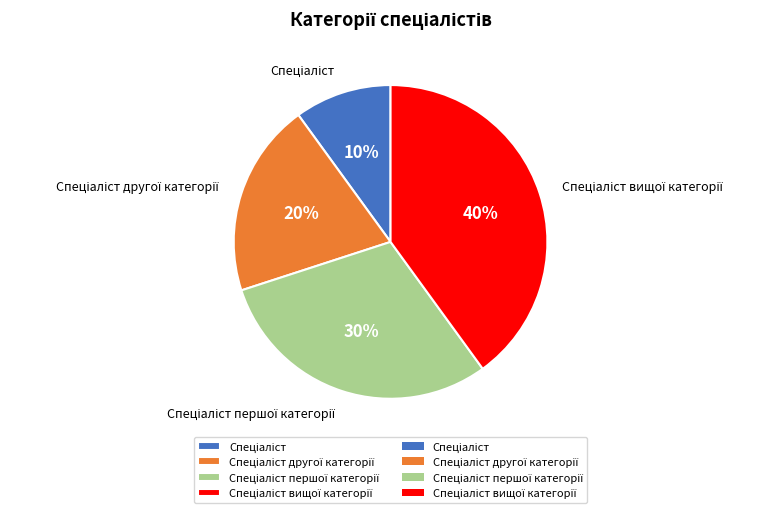

To the nearest percent, what is the average slice percentage?

25%